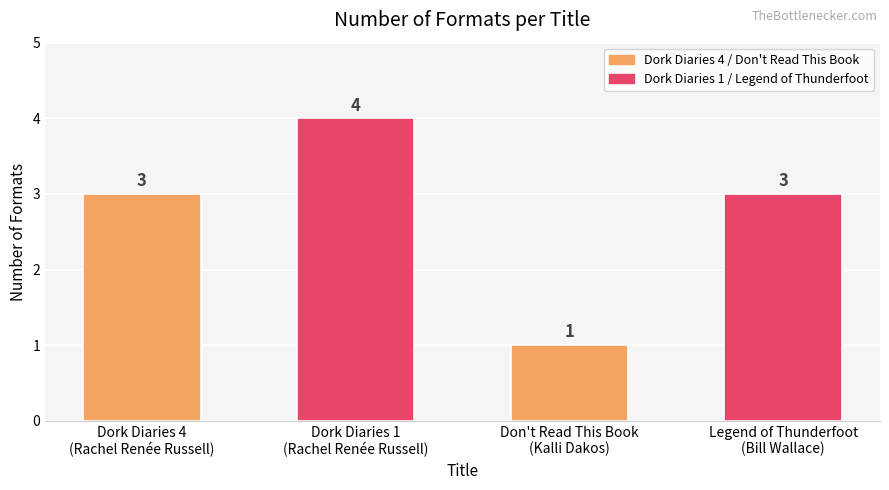

What is the greatest value displayed?

4